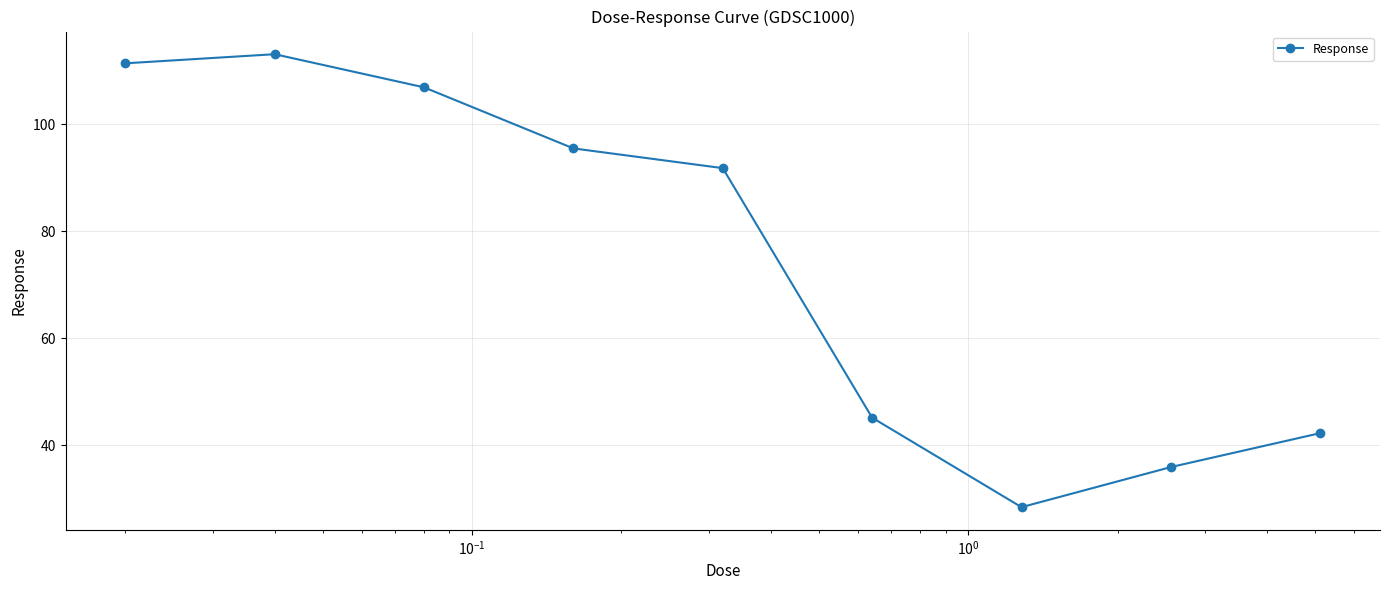

What is the value of the 8th point from the left?

35.9